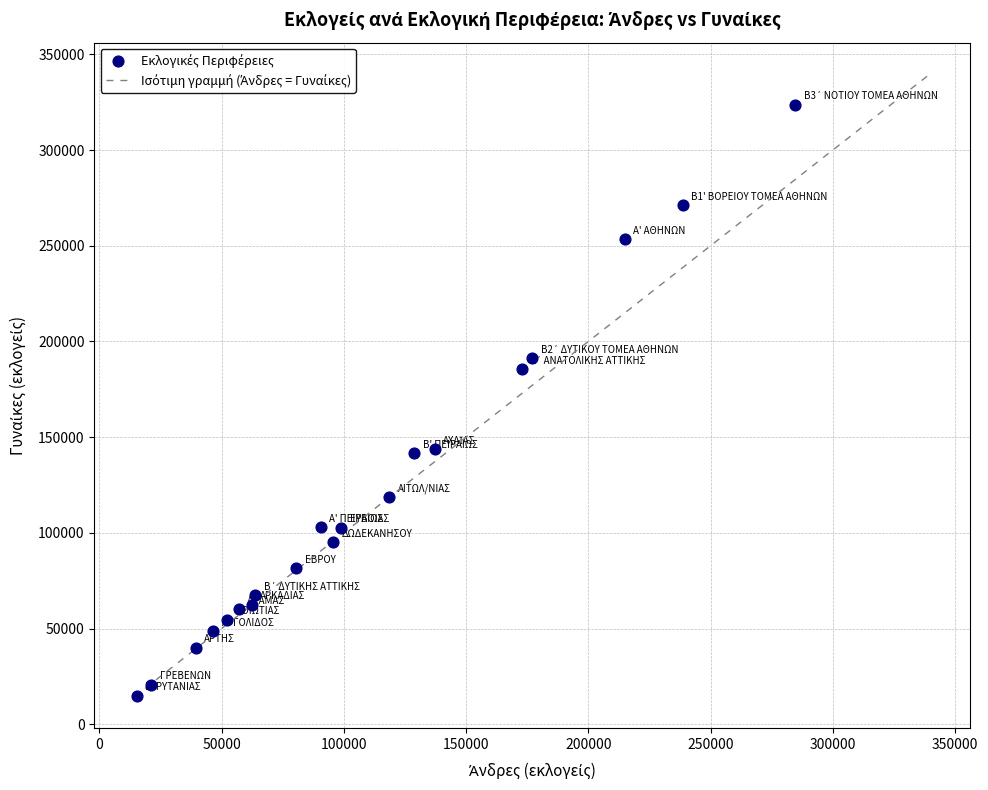

What is the range of X values (max minus min)?

269225